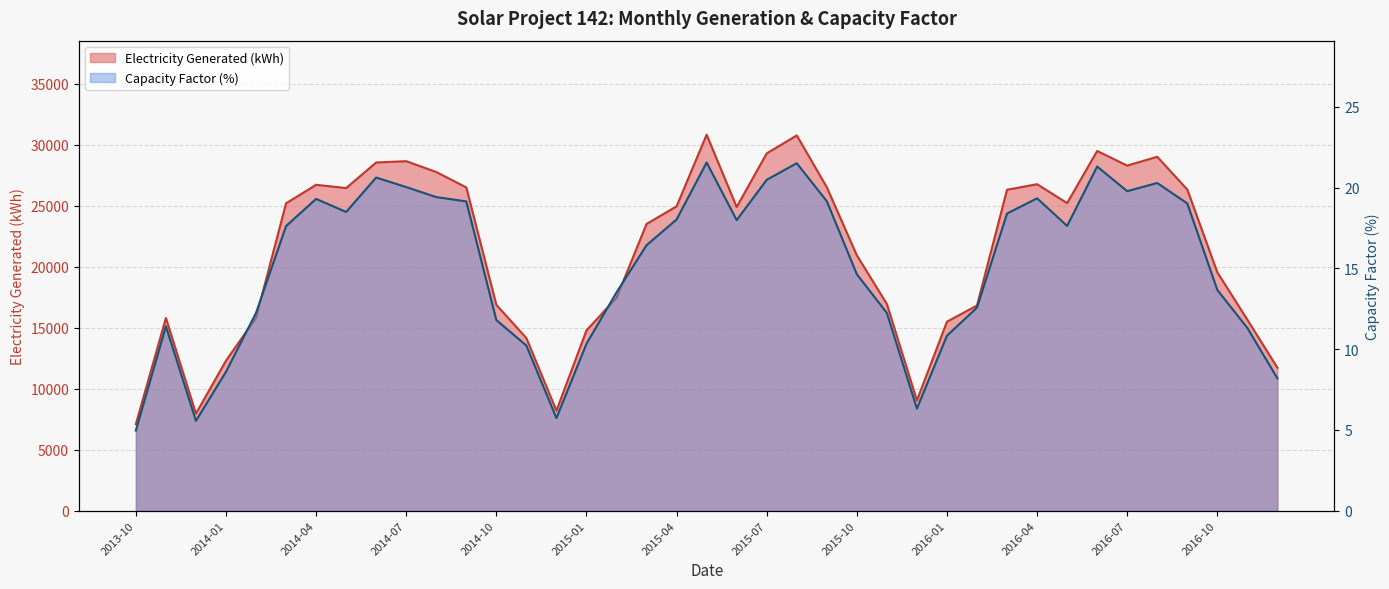

True or false: Capacity Factor (%) and Electricity Generated (kWh) intersect in this chart.

False